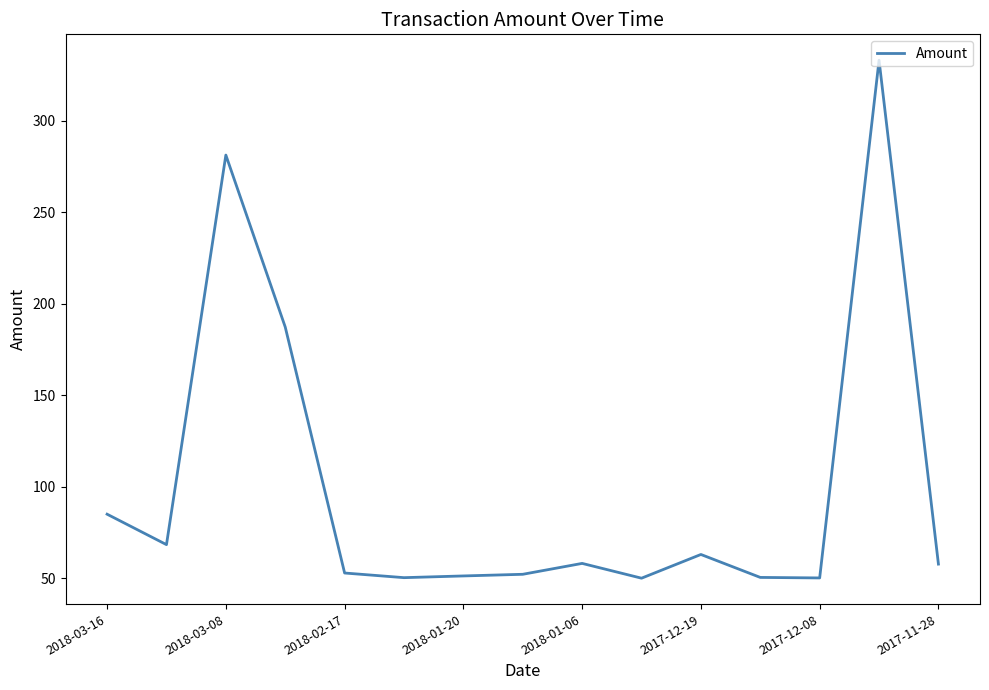

What is the maximum value shown in the chart?

333.1